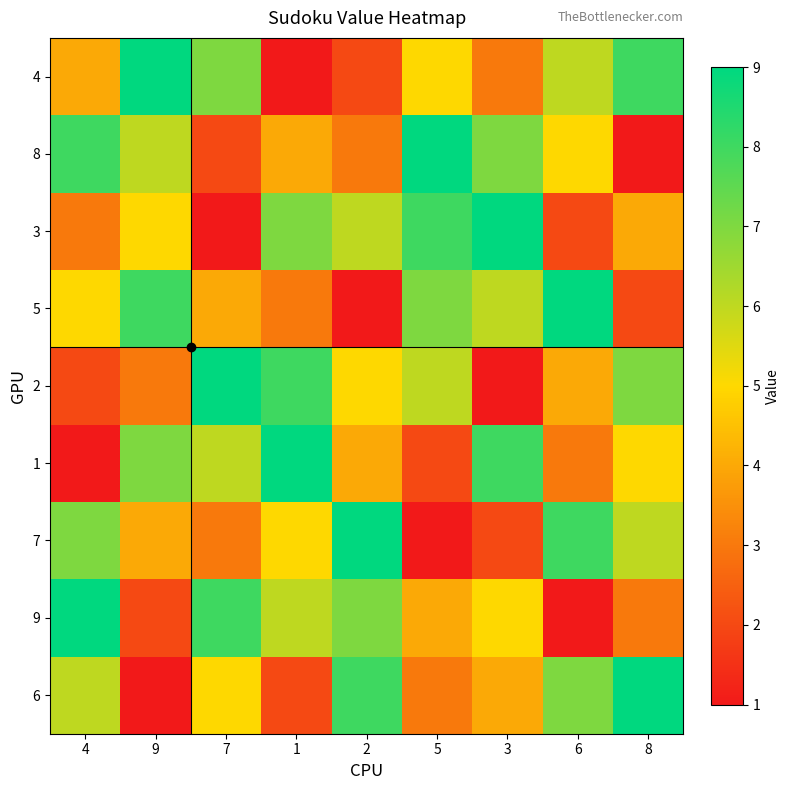

Reading left to right, extract all data points from this chart.

4: 4=4	9=9	7=7	1=1	2=2	5=5	3=3	6=6	8=8
8: 4=8	9=6	7=2	1=4	2=3	5=9	3=7	6=5	8=1
3: 4=3	9=5	7=1	1=7	2=6	5=8	3=9	6=2	8=4
5: 4=5	9=8	7=4	1=3	2=1	5=7	3=6	6=9	8=2
2: 4=2	9=3	7=9	1=8	2=5	5=6	3=1	6=4	8=7
1: 4=1	9=7	7=6	1=9	2=4	5=2	3=8	6=3	8=5
7: 4=7	9=4	7=3	1=5	2=9	5=1	3=2	6=8	8=6
9: 4=9	9=2	7=8	1=6	2=7	5=4	3=5	6=1	8=3
6: 4=6	9=1	7=5	1=2	2=8	5=3	3=4	6=7	8=9